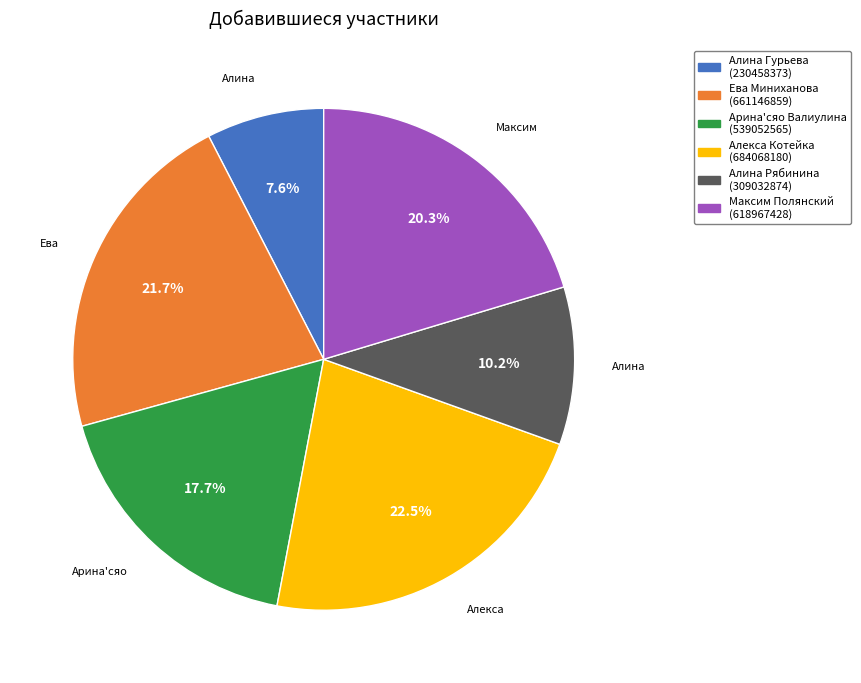

Count the number of slices in the pie.

6